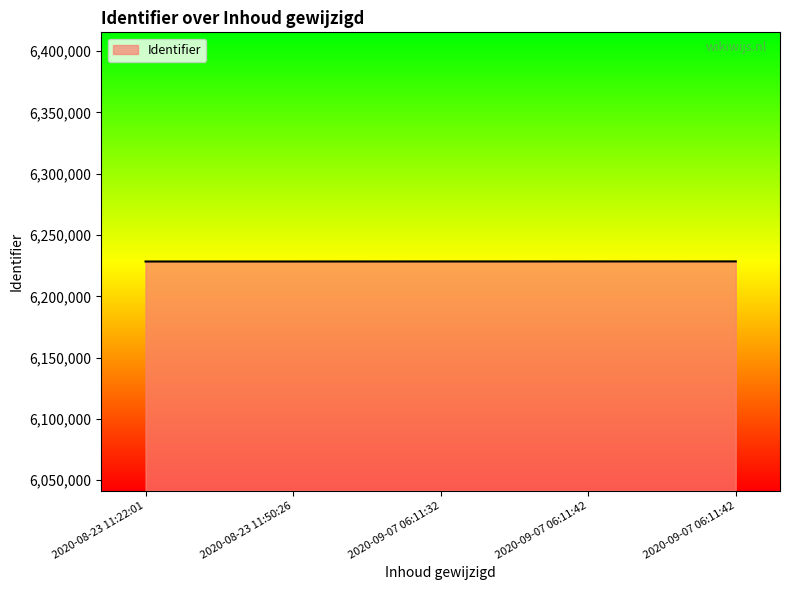

How many lines are shown in the chart?

1